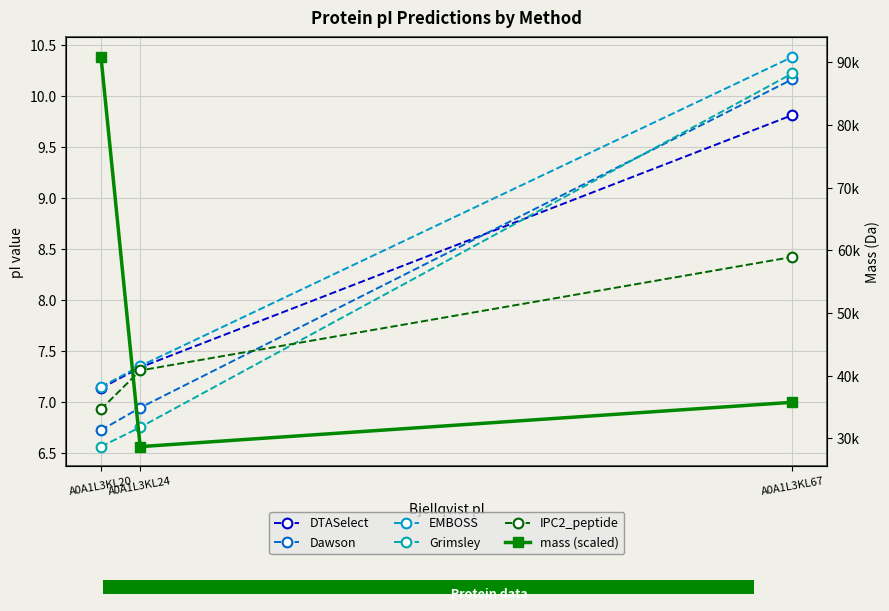

How many bars are there in each group?

6